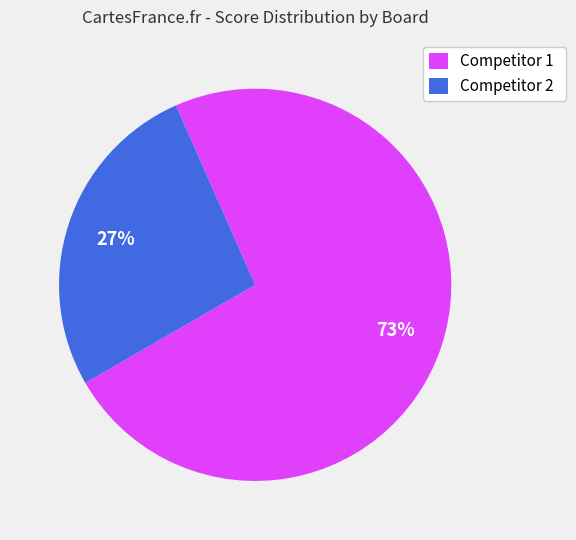

Count the number of slices in the pie.

2